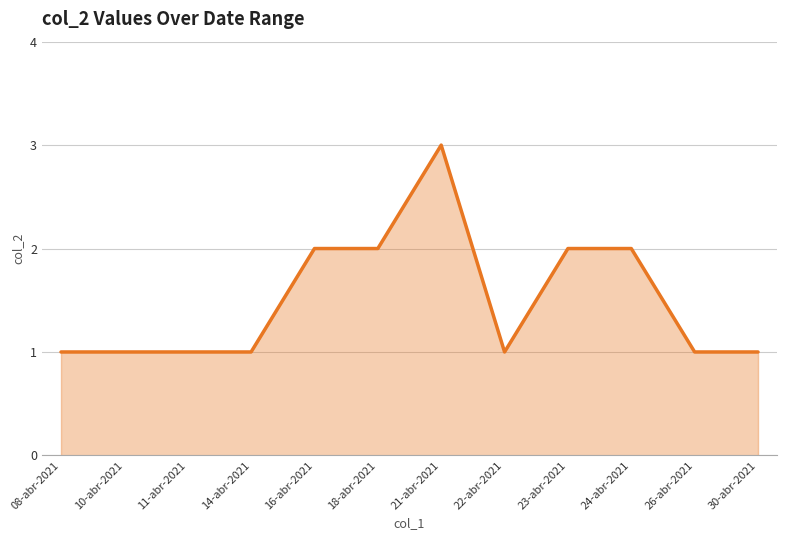

What position from the right is 14-abr-2021?

9